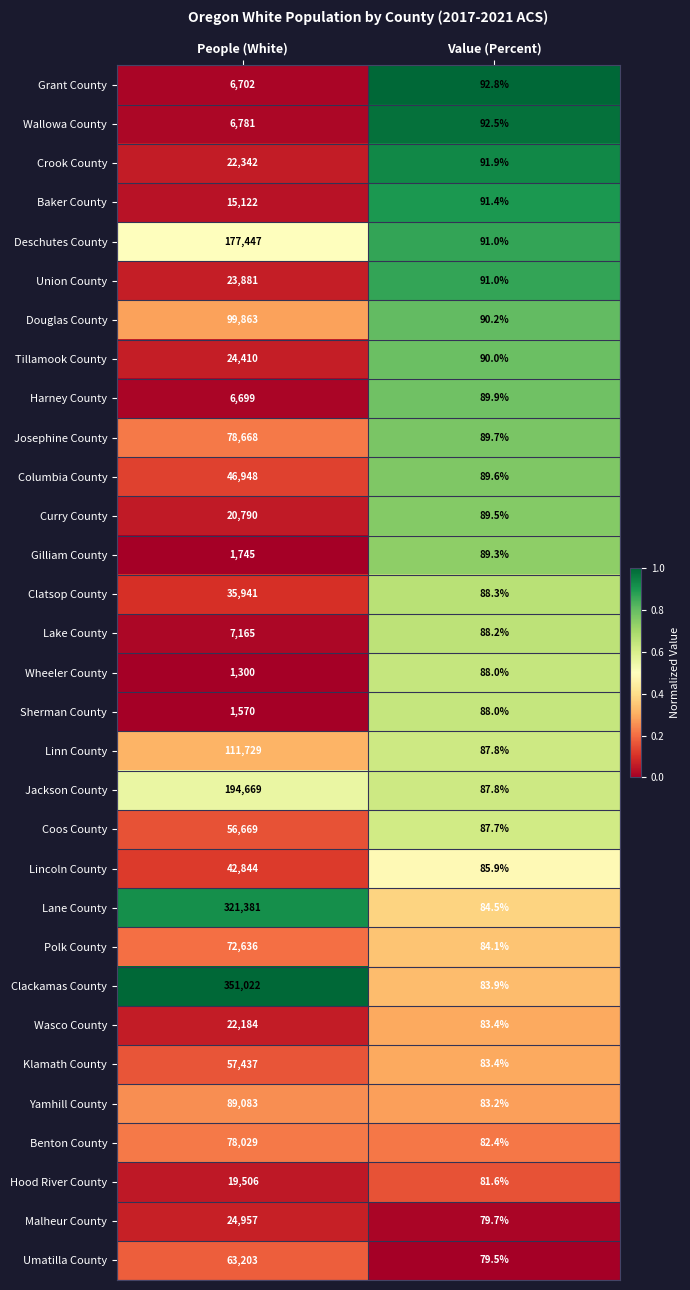

Is the value of Baker County at People (White) greater than the value of Klamath County at Value (Percent)?

Yes